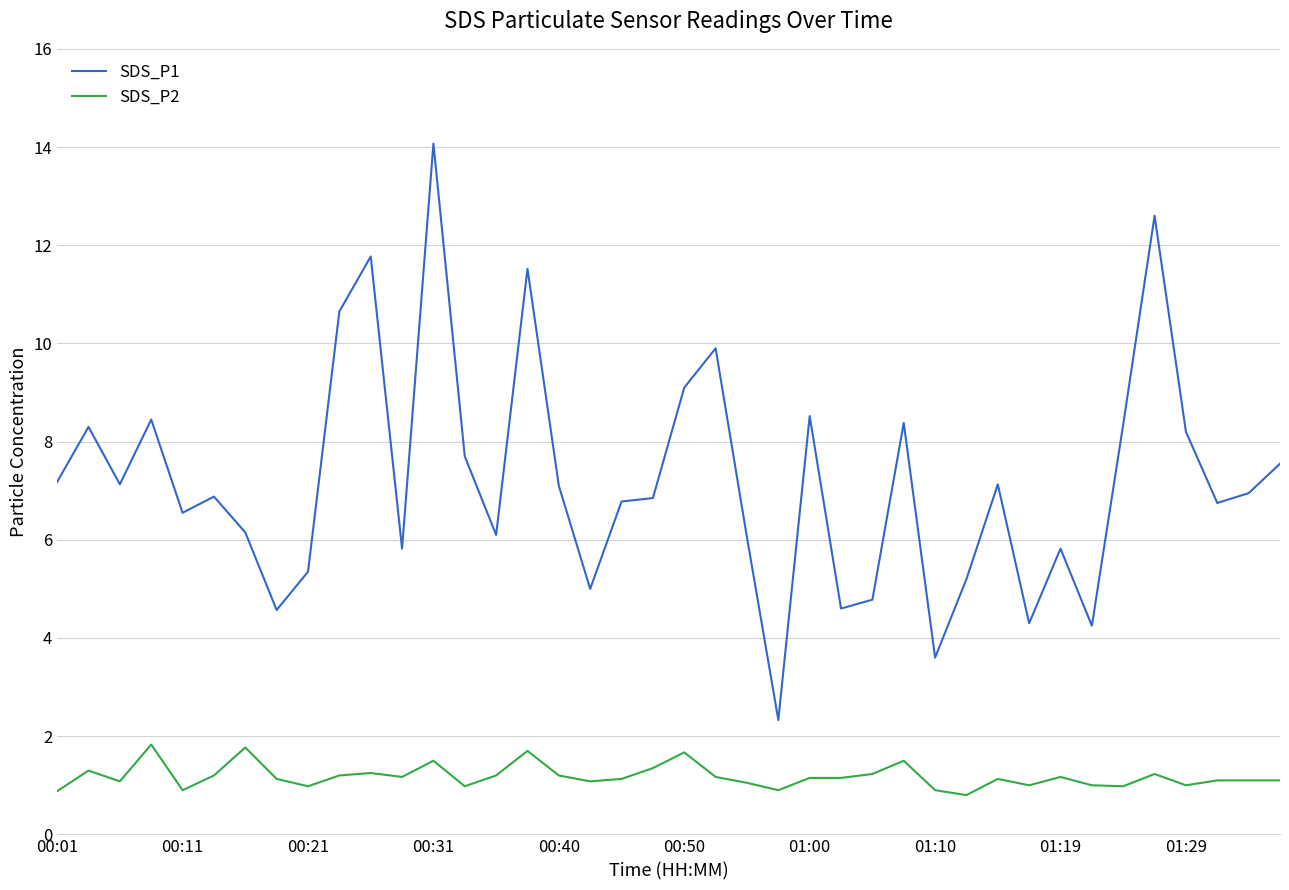

What is the smallest value displayed?

0.8